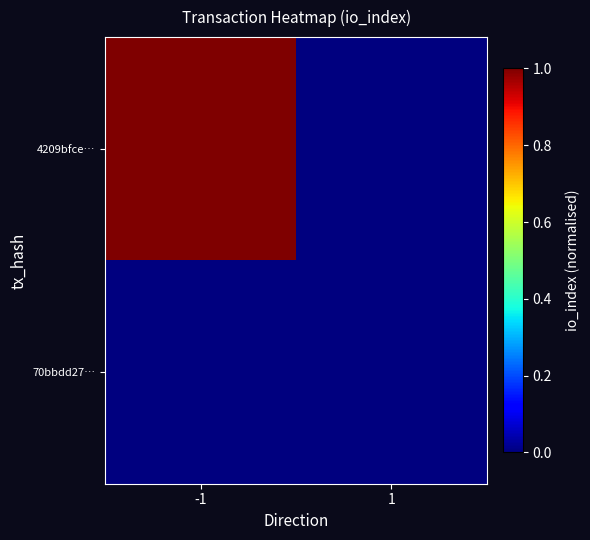

What is the greatest value displayed?

1